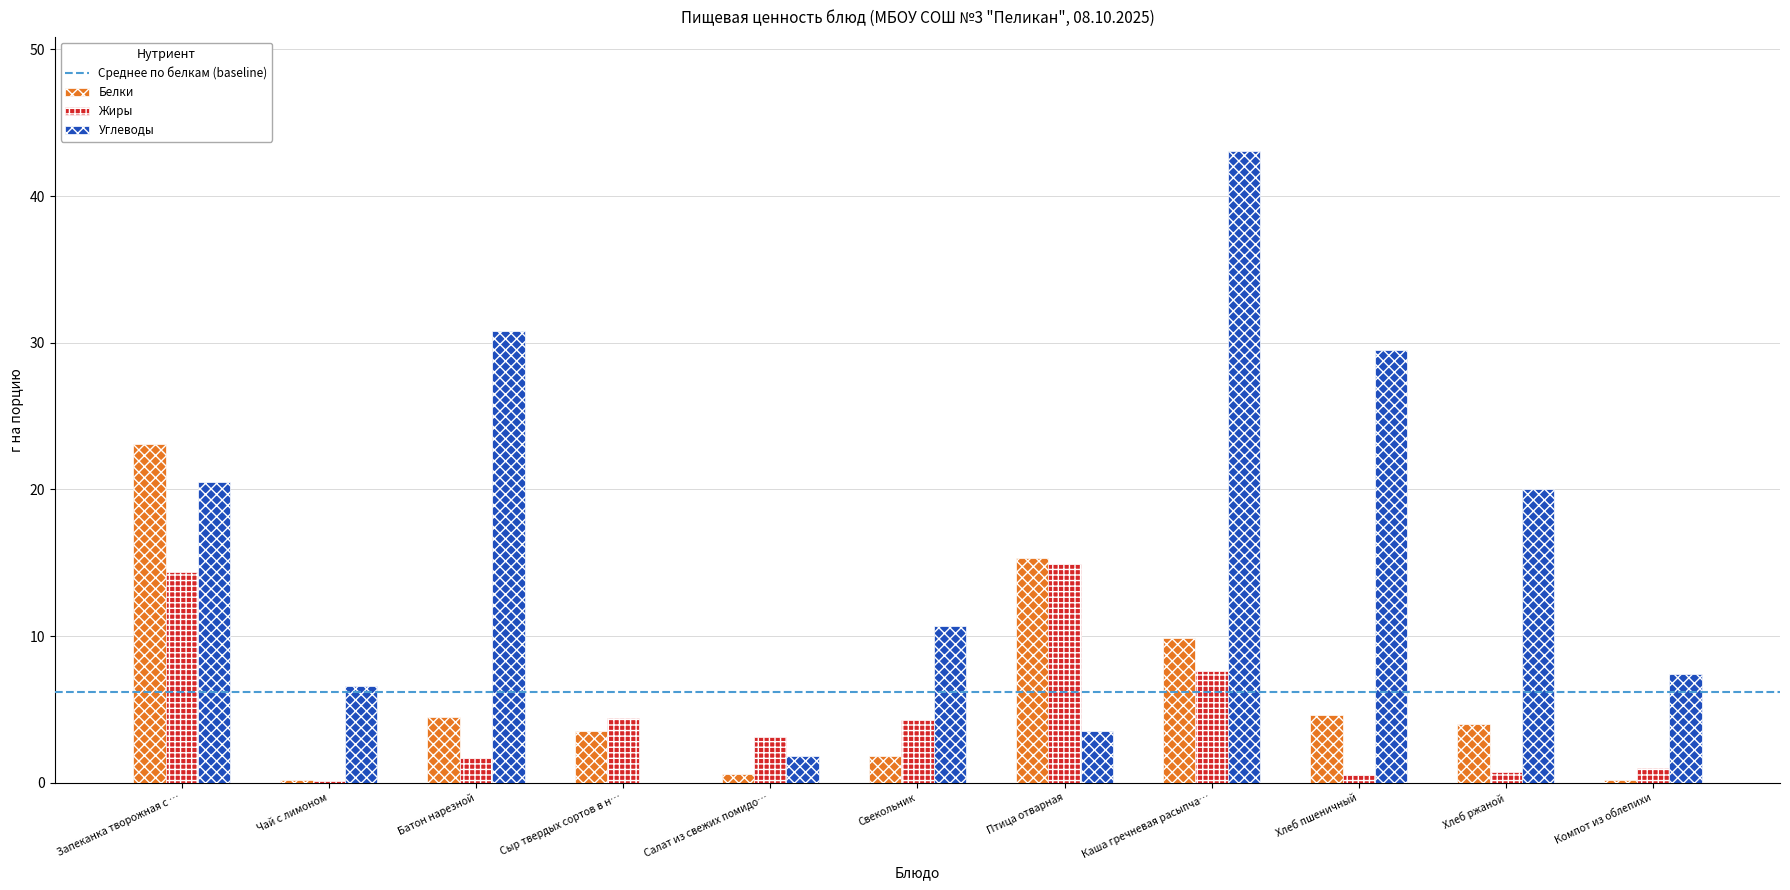

Which series has the largest total across all categories?

Углеводы